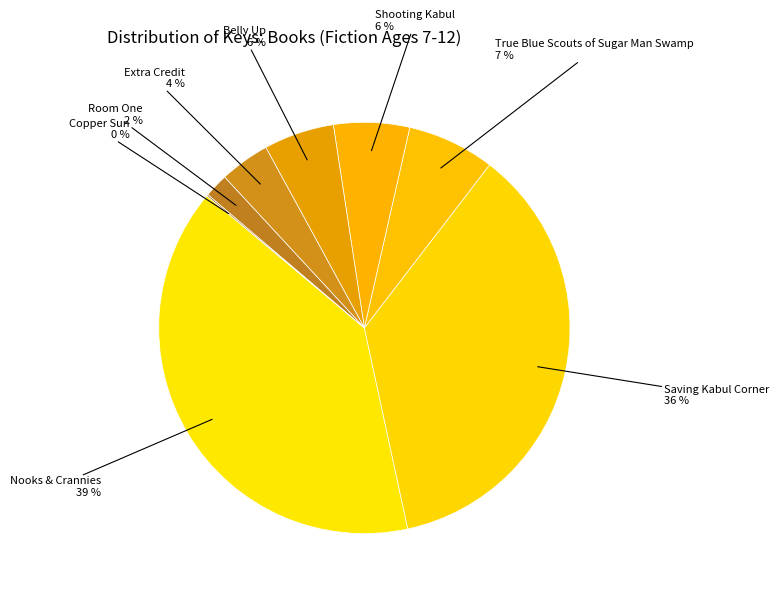

Is there a majority slice in this chart?

No